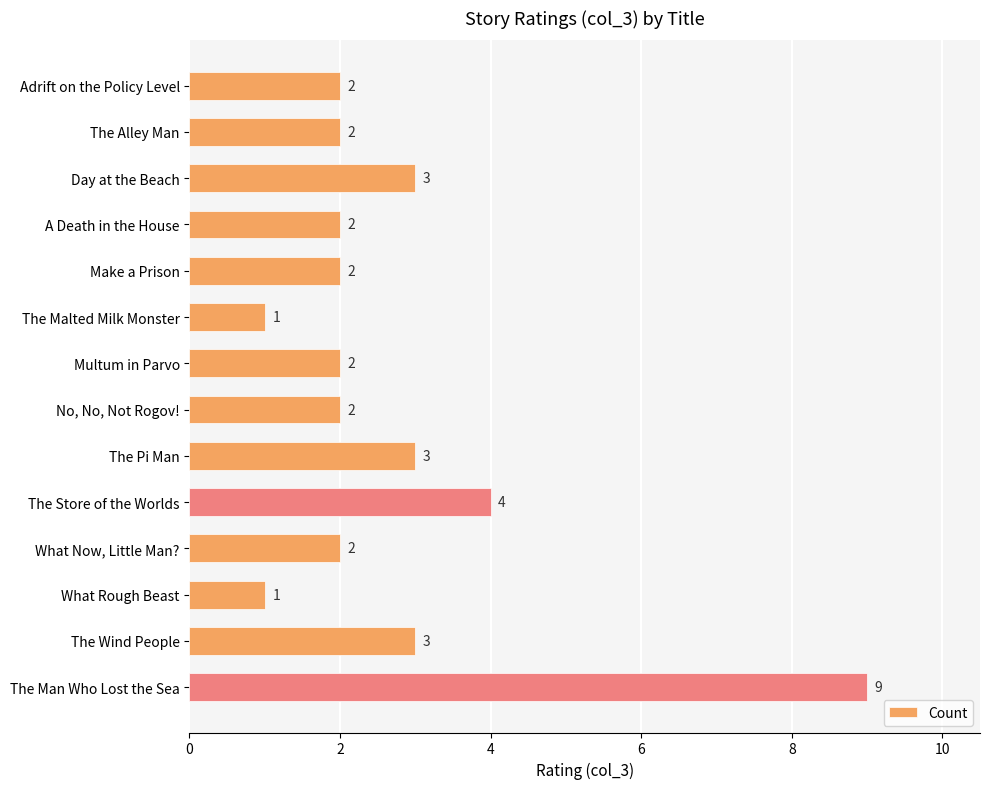

True or false: the data shows 6 at The Man Who Lost the Sea.

False